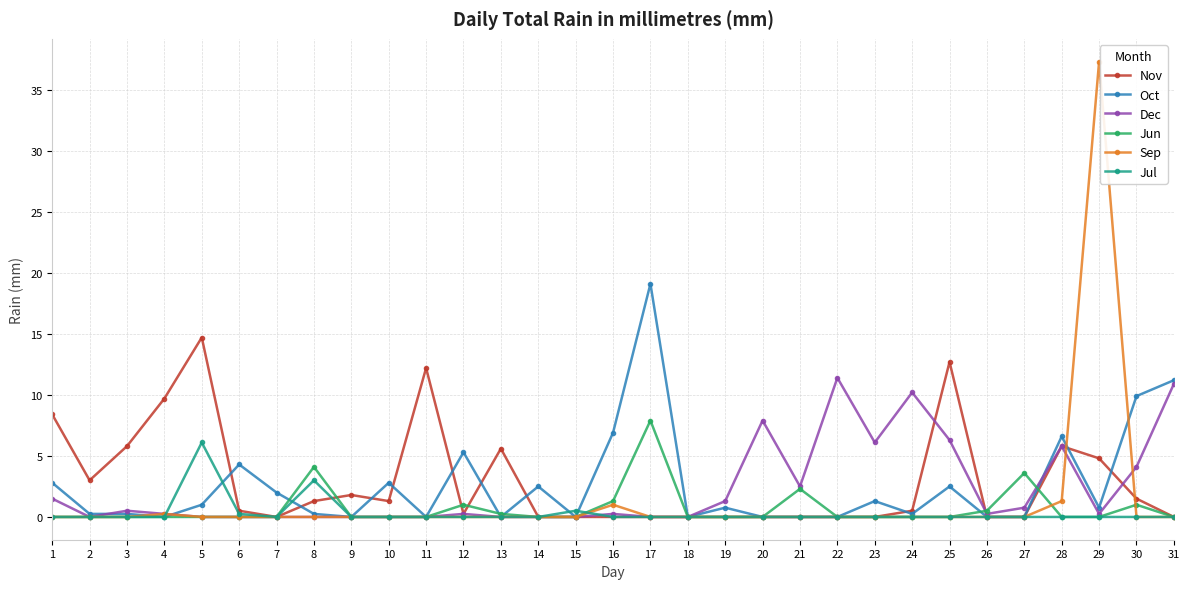

True or false: Jun has a value of 0.5 at 26.

True